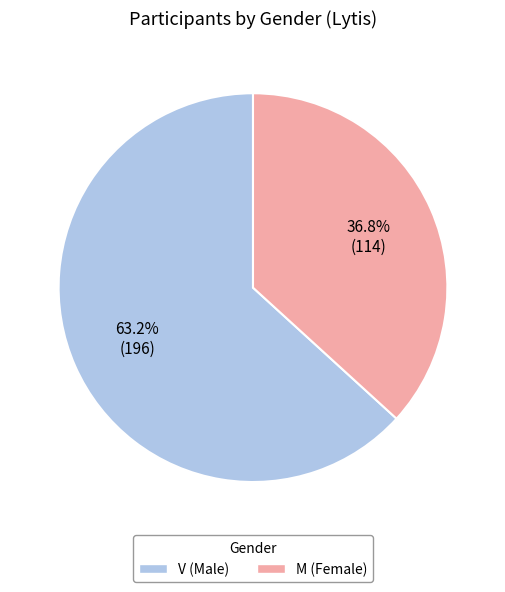

How many segments does this pie chart have?

2